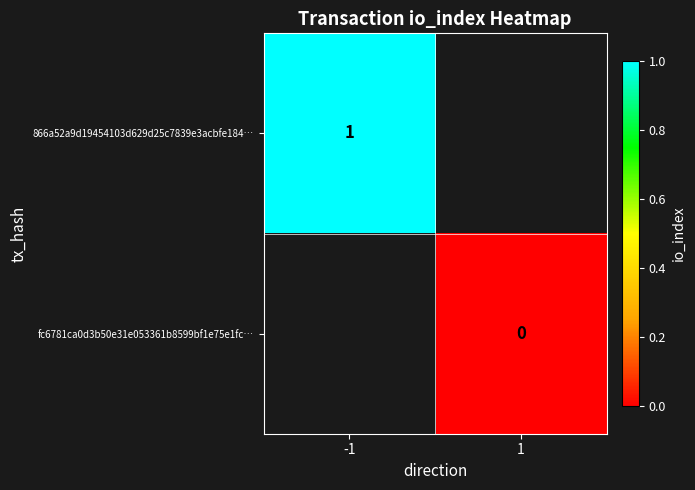

Count the number of data series in this chart.

2